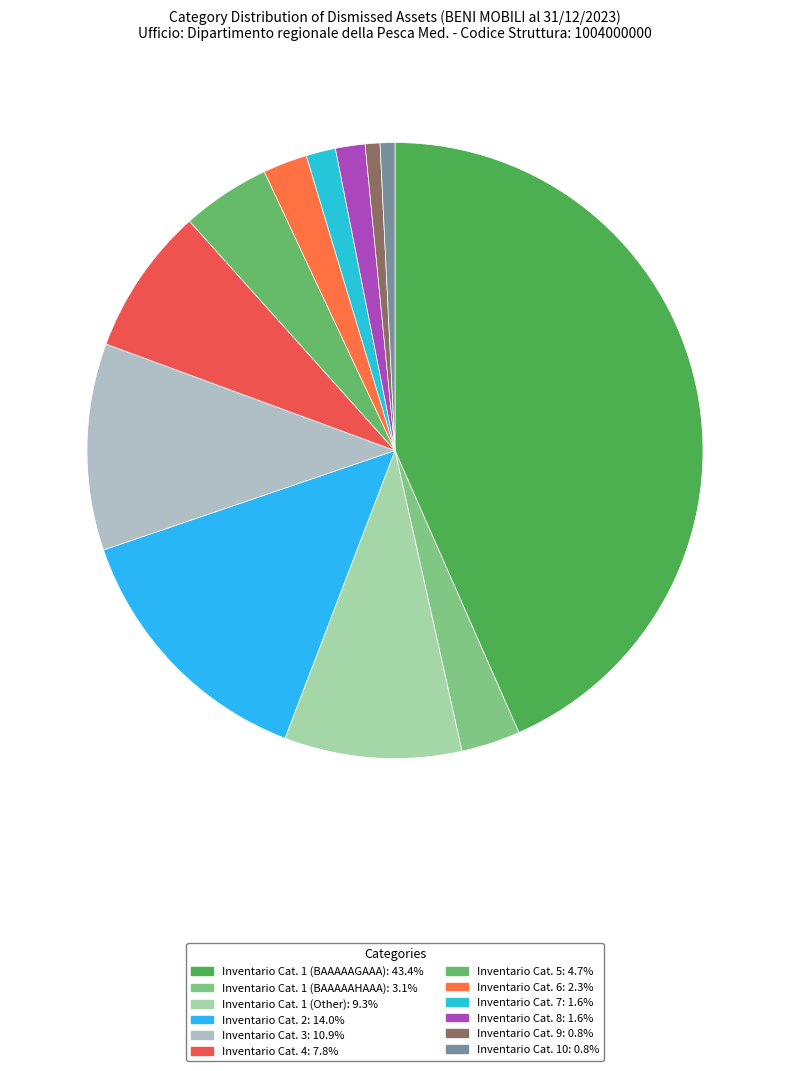

What is the change in value from Inventario Cat. 1 (BAAAAAGAAA) to Inventario Cat. 8?

-54